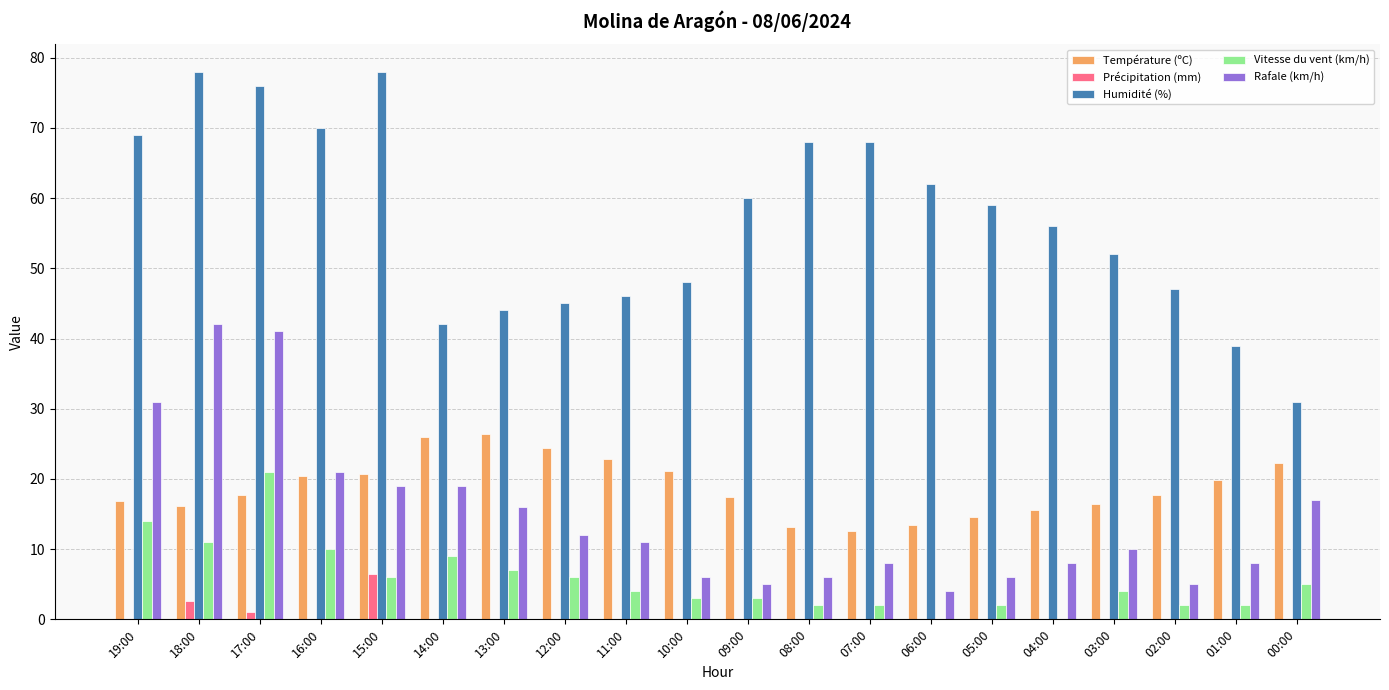

What are all the series names shown in the legend?

Température (ºC), Précipitation (mm), Humidité (%), Vitesse du vent (km/h), Rafale (km/h)